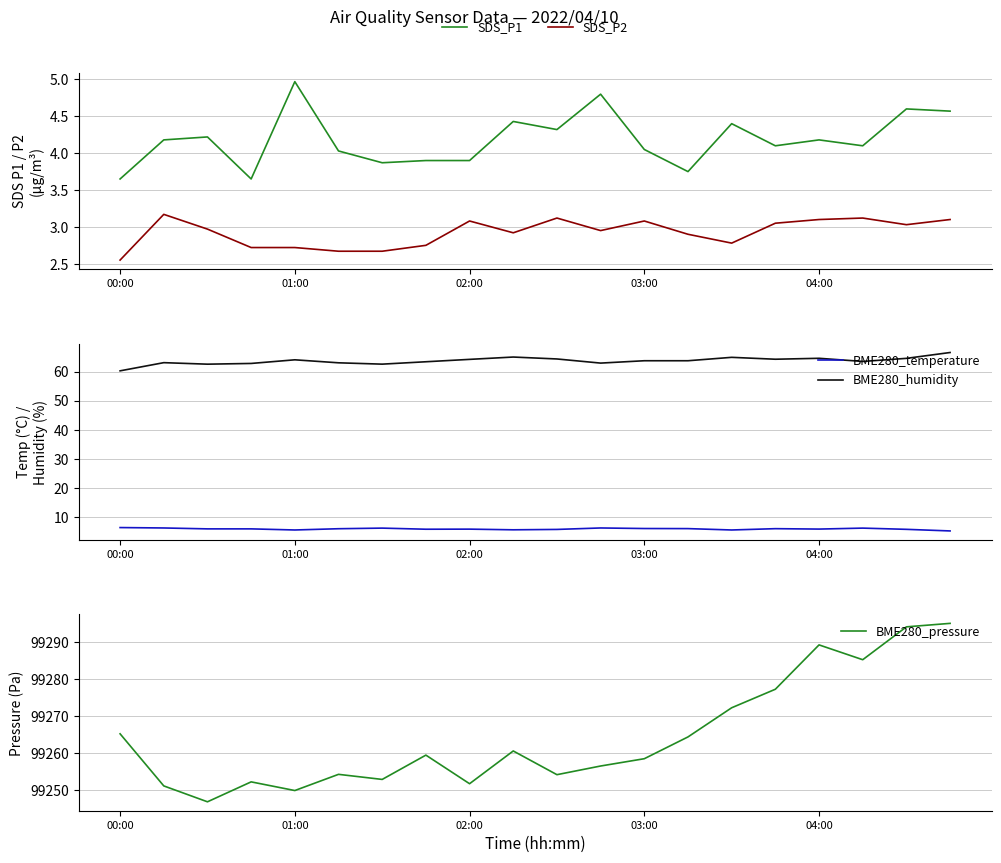

True or false: SDS_P2 and SDS_P1 cross at least once.

False